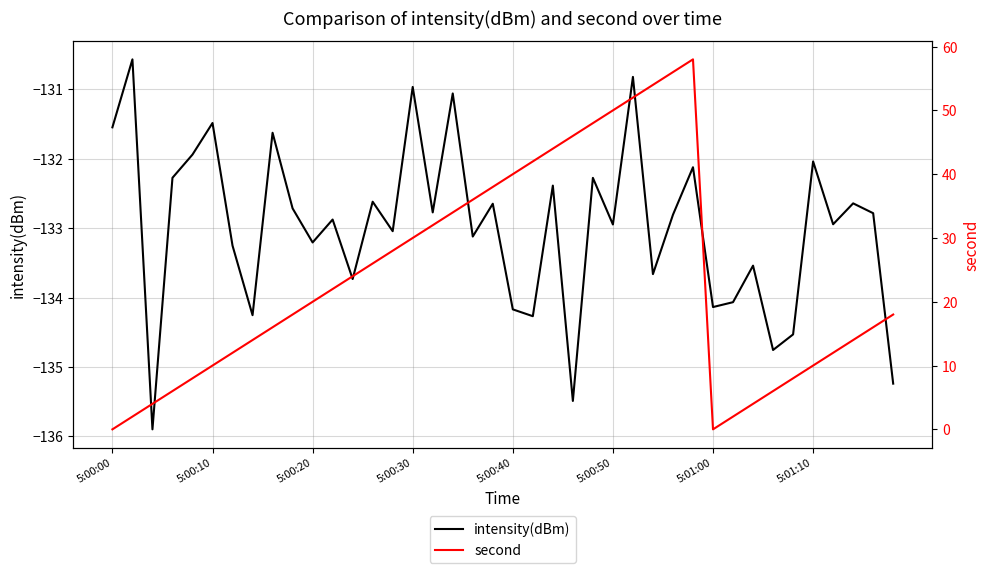

What is the highest value of the intensity(dBm) series?

-130.6